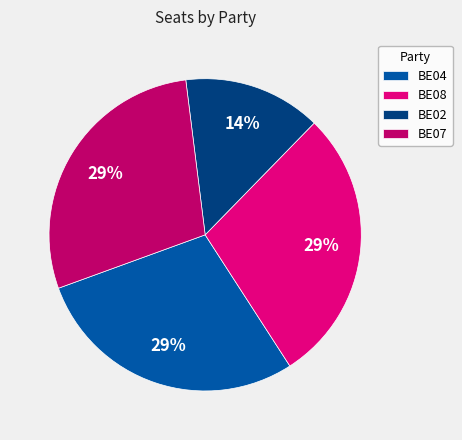

What is the ratio of the value at BE04 to the value at BE07?

1.0